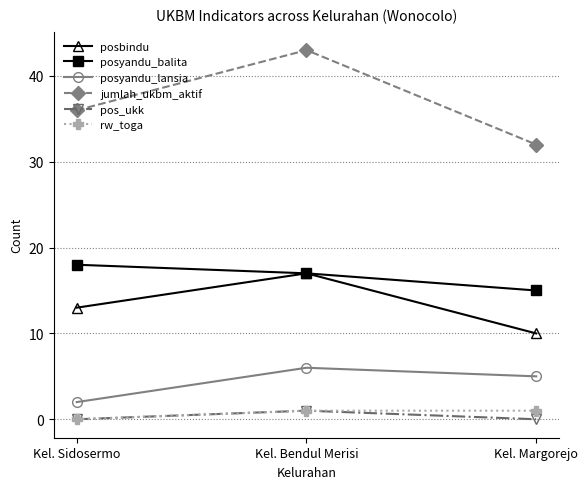

Reading left to right, what are all the values shown in this chart?

posbindu: 13	17	10
posyandu_balita: 18	17	15
posyandu_lansia: 2	6	5
jumlah_ukbm_aktif: 36	43	32
pos_ukk: 0	1	0
rw_toga: 0	1	1